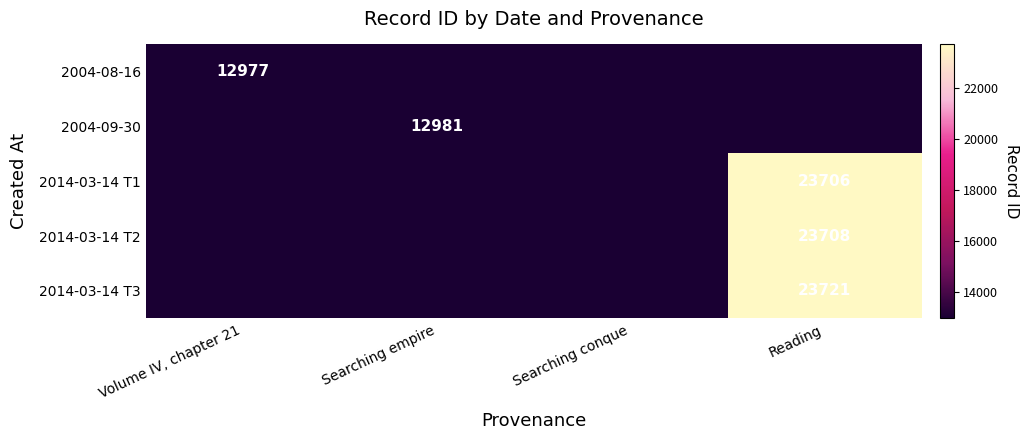

The 2014-03-14 T2 series shows 23708 at Reading. True or false?

True